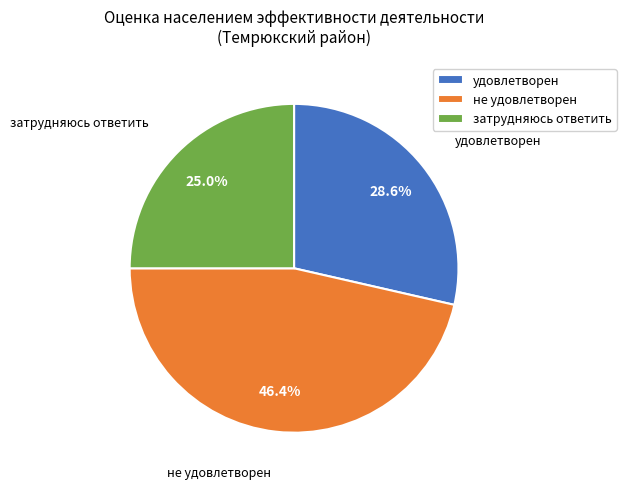

To the nearest percent, what is the difference between the удовлетворен and затрудняюсь ответить slice percentages?

4%